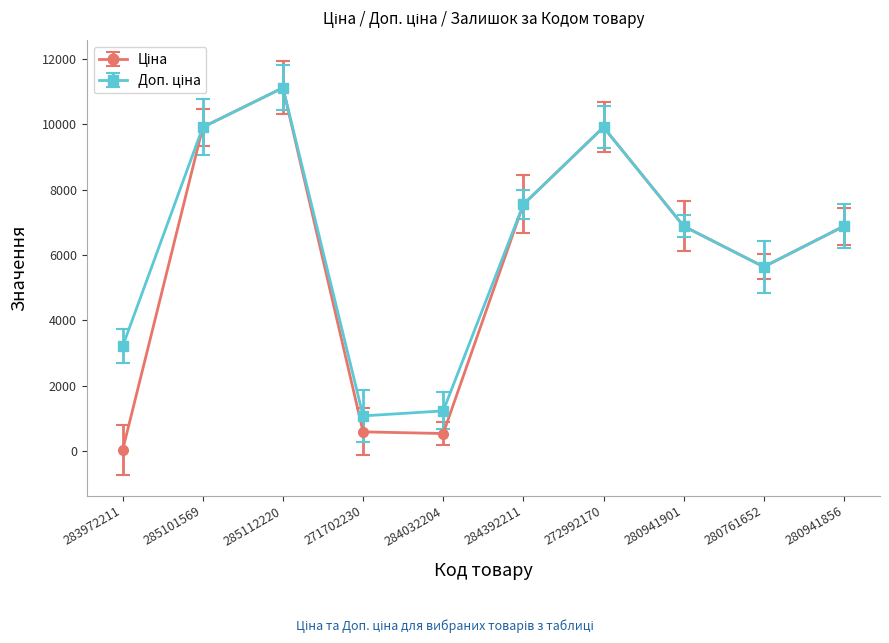

What is the spread (max minus min) of values at 284032204?

691.7